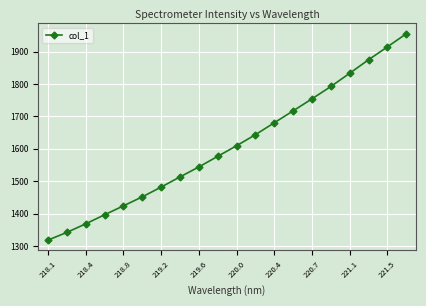

What is the value of the 13th point from the left?

1680.4